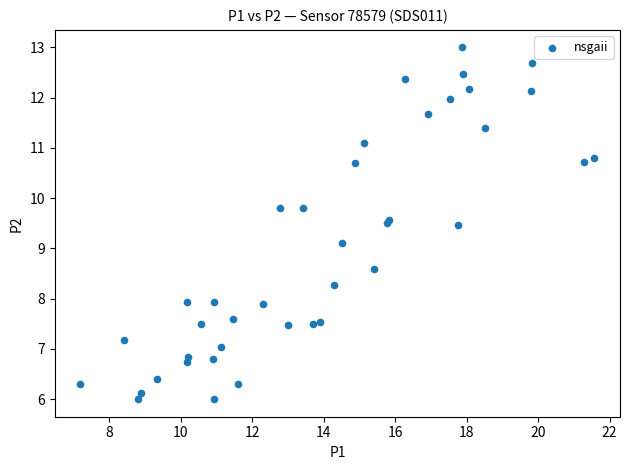

What Y value in the scatter plot is closest to 9?

9.1